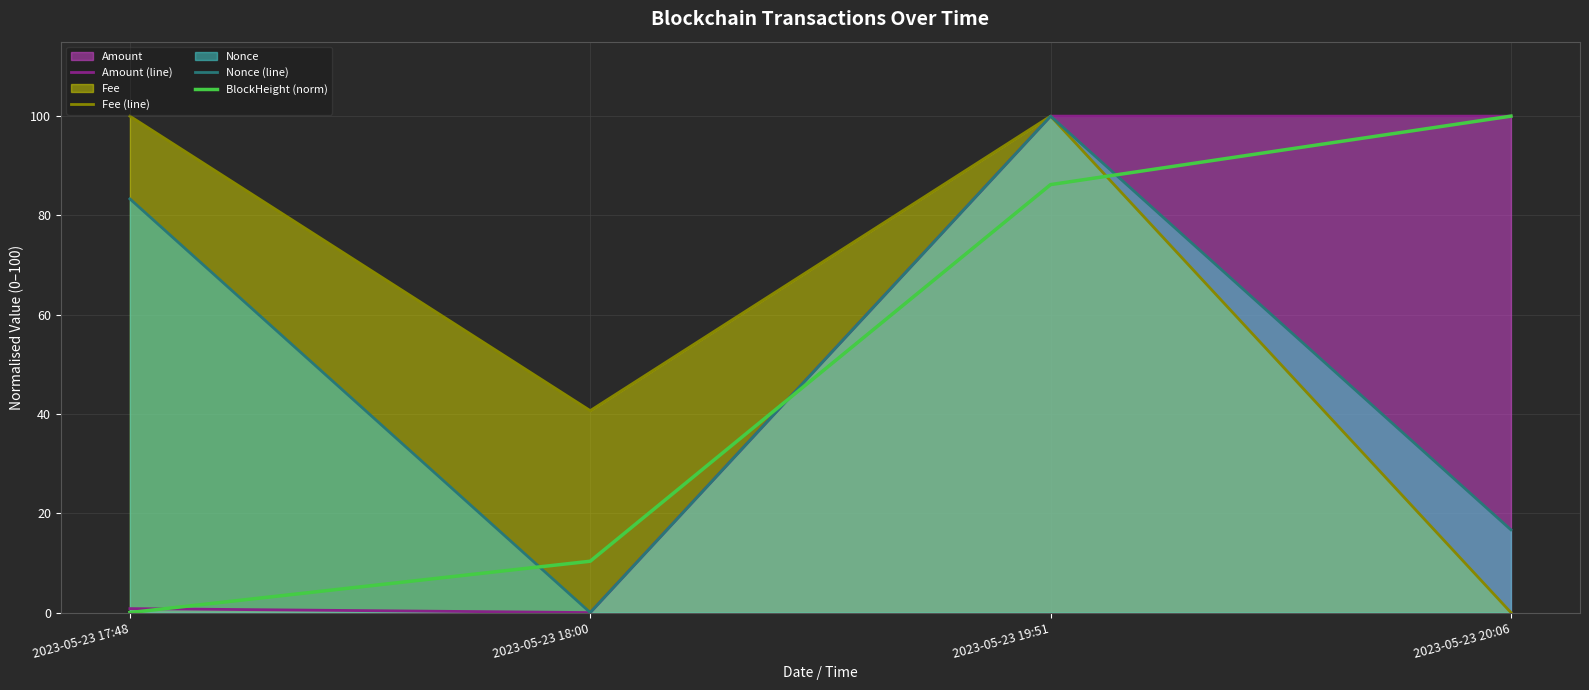

What is the highest value of the BlockHeight (norm) series?

100.0